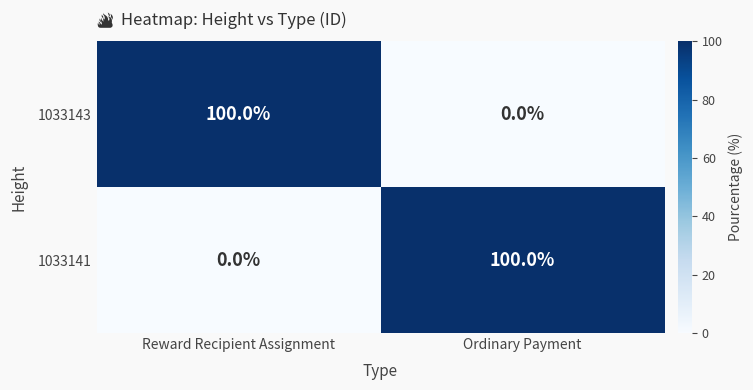

The 1033141 series shows 61 at Ordinary Payment. True or false?

False